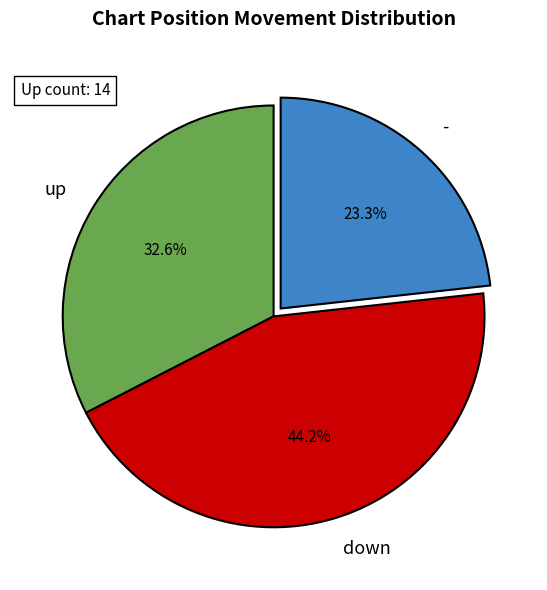

Count the number of slices in the pie.

3